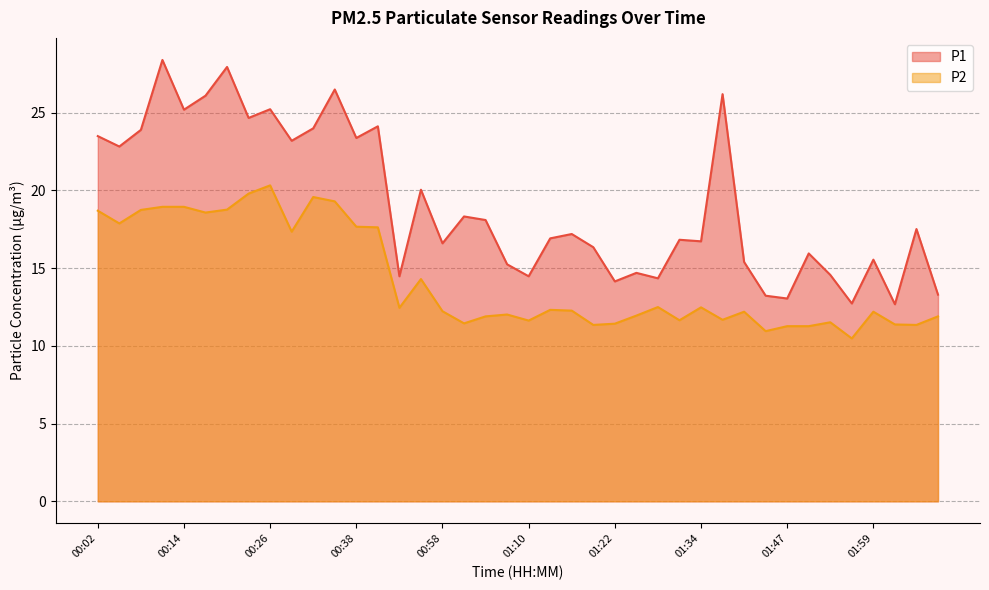

What is the difference between the maximum and minimum values in the P2 series?

9.8